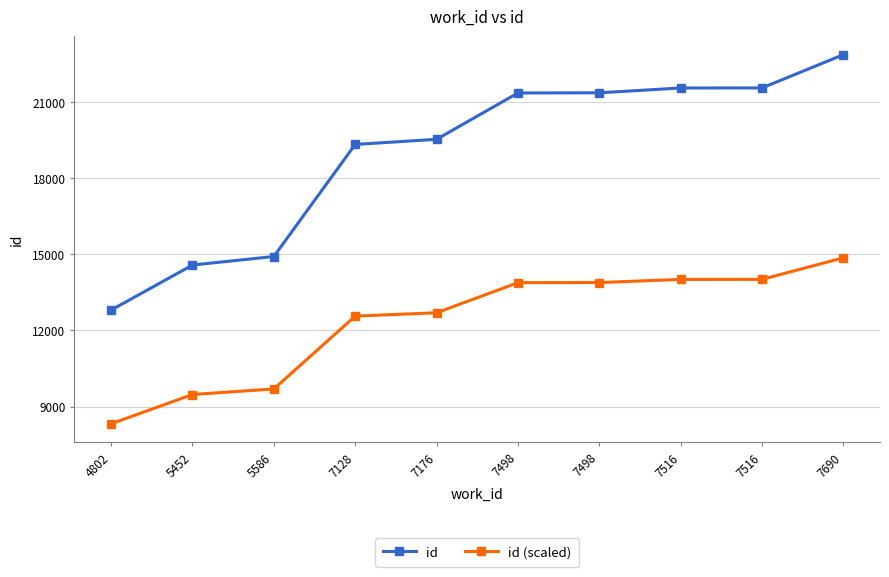

Reading left to right, extract all data points from this chart.

id: 4802=12799.0	5452=14574.0	5586=14910.0	7128=19326.0	7176=19527.0	7498=21354.0	7498=21360.0	7516=21550.0	7516=21552.0	7690=22863.0
id (scaled): 4802=8319.4	5452=9473.1	5586=9691.5	7128=12561.9	7176=12692.6	7498=13880.1	7498=13884.0	7516=14007.5	7516=14008.8	7690=14861.0